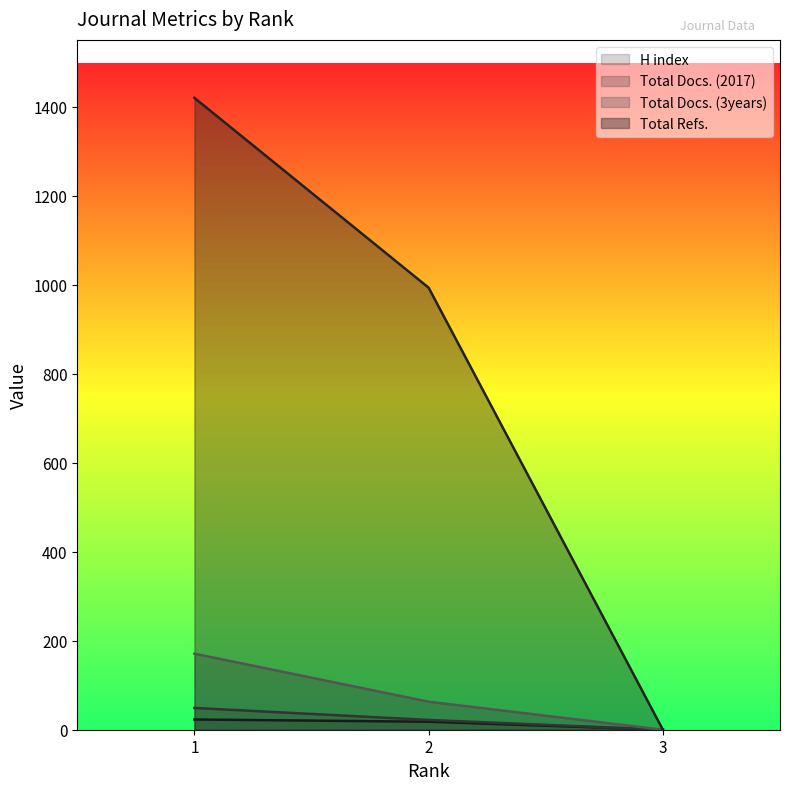

Is it true that Total Docs. (3years) equals 91 at 2?

False